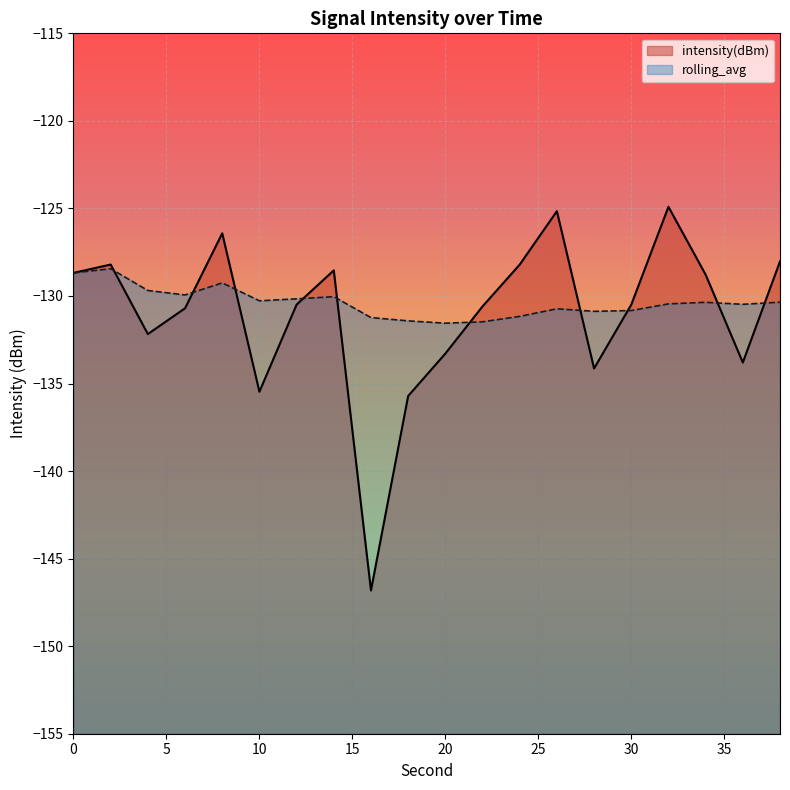

Is the value of rolling_avg at 28 greater than the value of intensity(dBm) at 4?

Yes